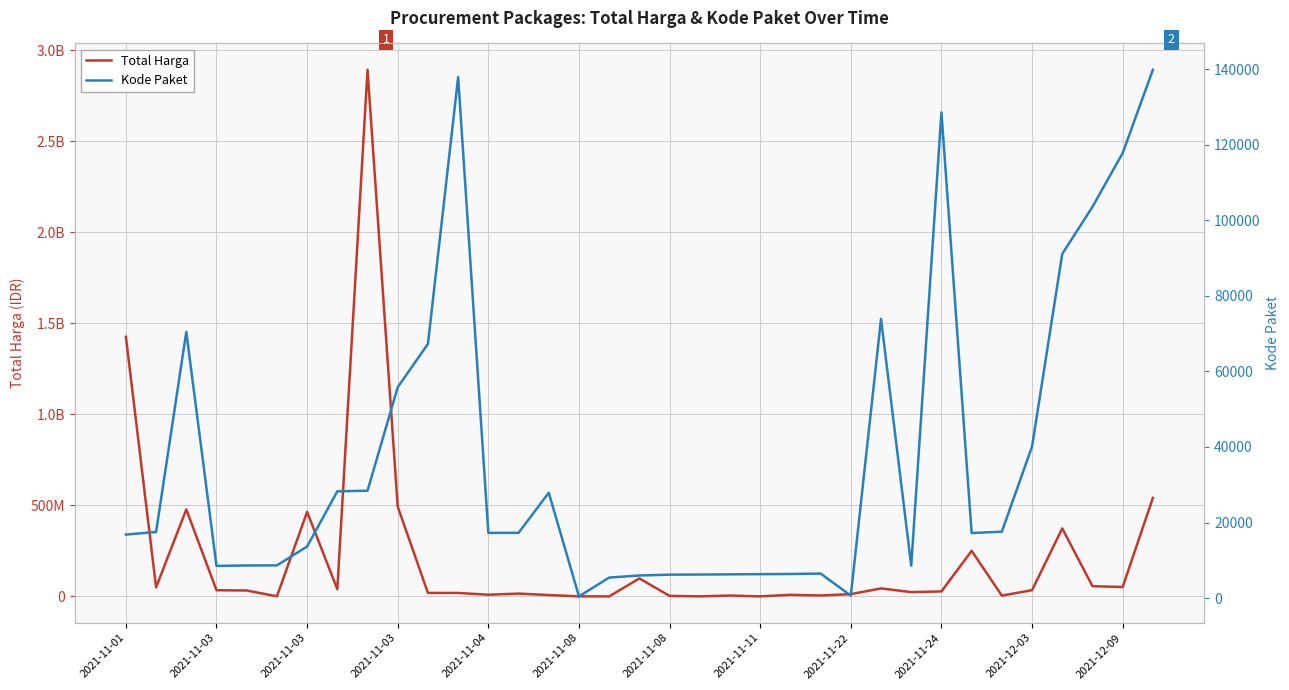

Reading left to right, list all the values displayed in this chart.

Total Harga: 1425867900	49730040	477600000	34000000	32441200	577875	464002100	39440000	2892122000	493000000	19175000	18900000	9180000	15513960	7401240	333600	78000	98772570	2772000	265000	4672200	182000	8742500	5129000	12453900	43859200	23653000	27412000	250350000	4350000	34292000	373404000	56152800	51601000	541071000
Kode Paket: 16823	17509	70453	8530	8646	8668	13652	28271	28425	55826	67279	137876	17272	17283	27891	464	5449	5997	6214	6246	6300	6350	6397	6503	675	73894	8601	128516	17238	17580	40112	91101	103541	117783	139817